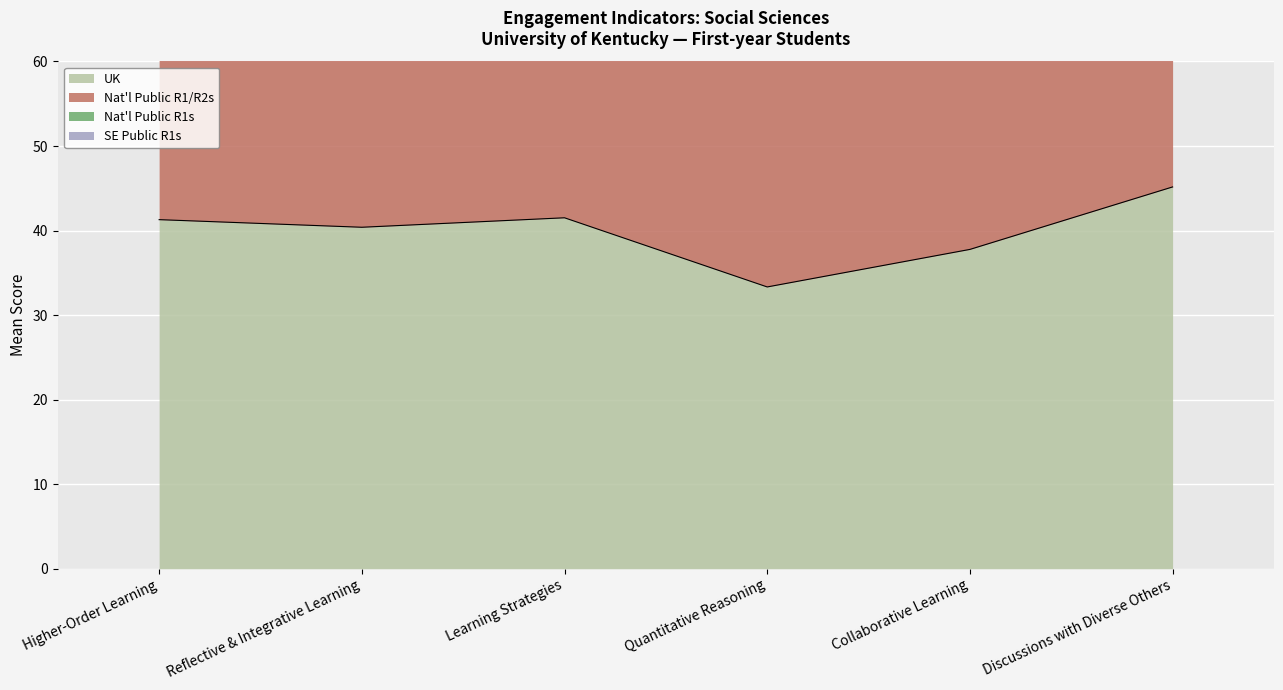

Where is the first local maximum for UK?

Learning Strategies